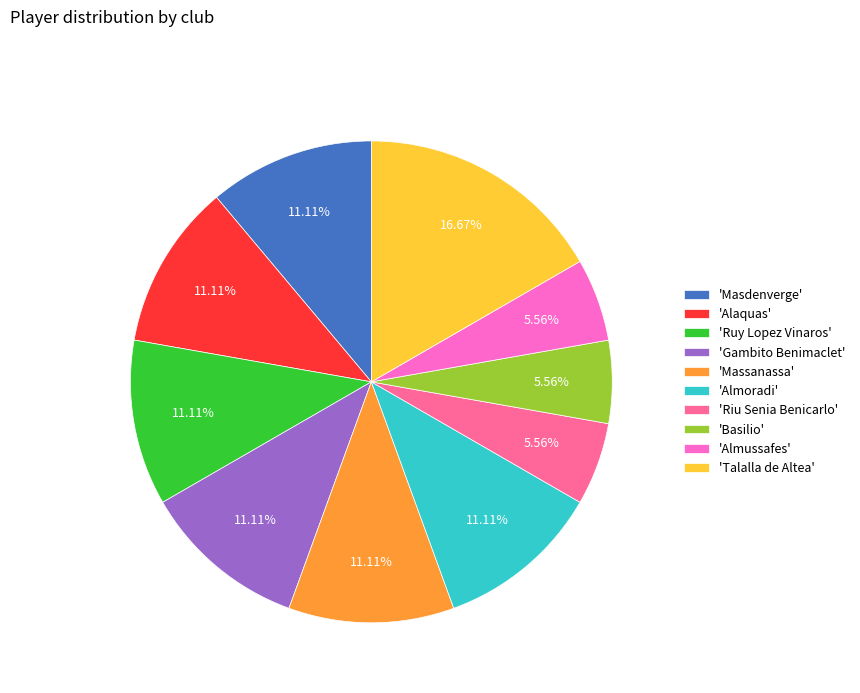

Does any single category account for the majority?

No